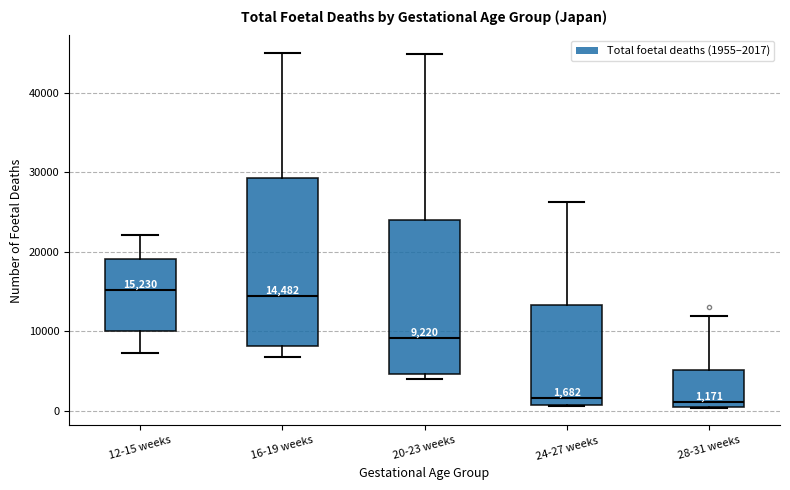

Which box is the tallest, from its lower edge to its upper edge?

16-19 weeks